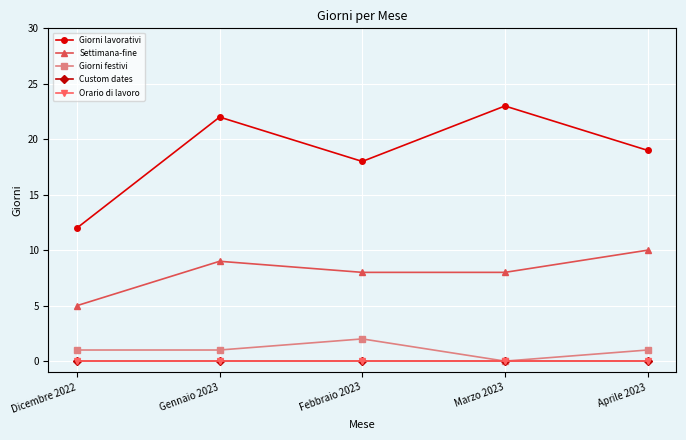

Reading right to left, extract all data points from this chart.

Giorni lavorativi: 19	23	18	22	12
Settimana-fine: 10	8	8	9	5
Giorni festivi: 1	0	2	1	1
Custom dates: 0	0	0	0	0
Orario di lavoro: 0	0	0	0	0